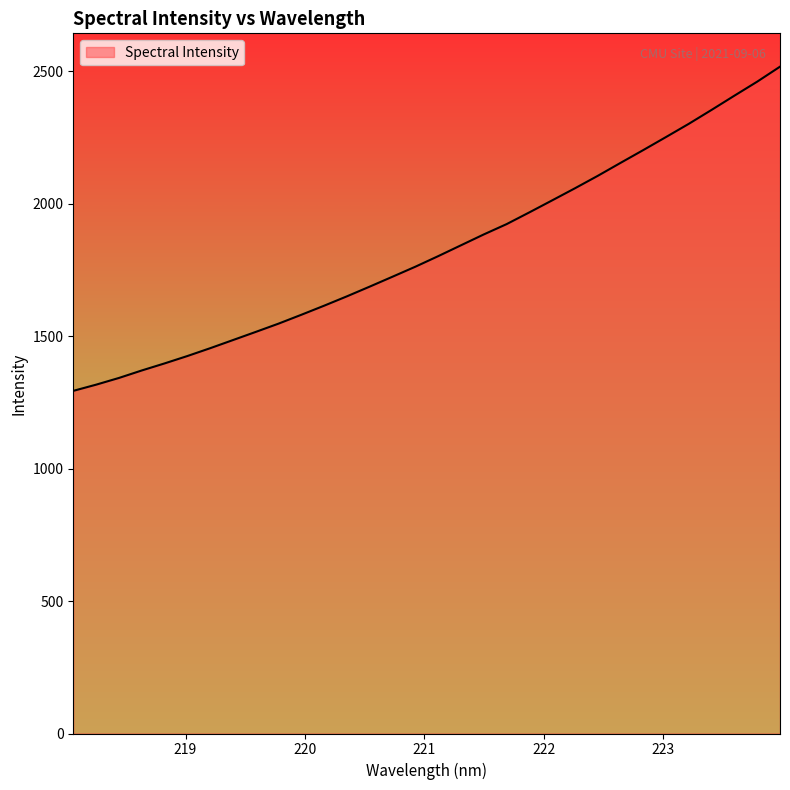

True or false: there are more than 2 points higher than both neighbors.

False